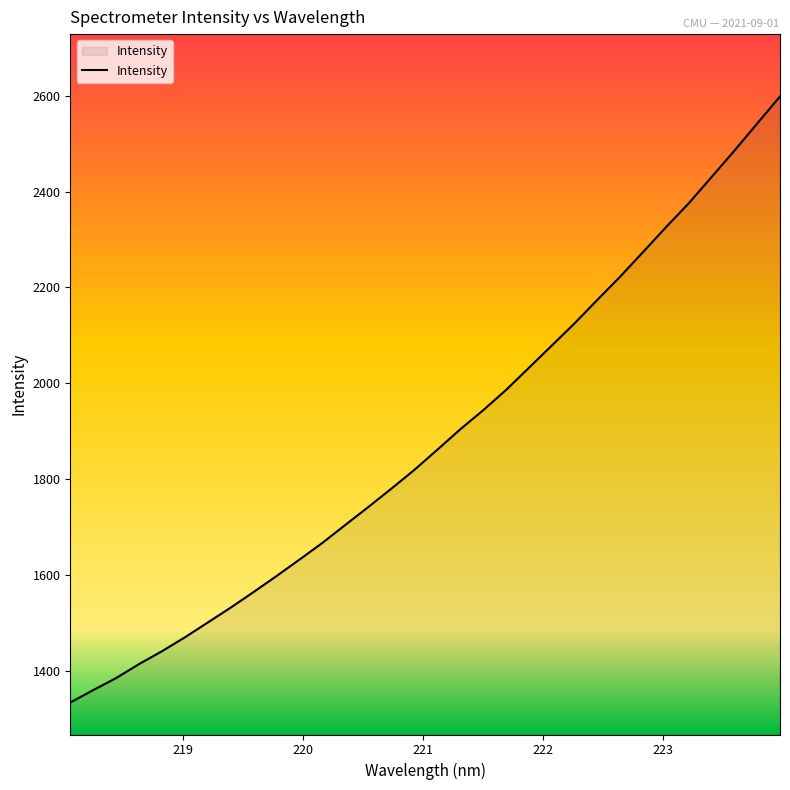

Reading left to right, what are all the values shown in this chart?

1333.9	1359.8	1385.0	1414.1	1441.0	1469.9	1500.9	1531.9	1564.5	1597.8	1632.0	1666.9	1704.4	1741.5	1779.6	1818.5	1860.4	1903.0	1942.7	1984.9	2031.2	2077.6	2124.1	2173.3	2221.9	2273.2	2324.9	2375.0	2429.9	2485.0	2541.8	2598.5